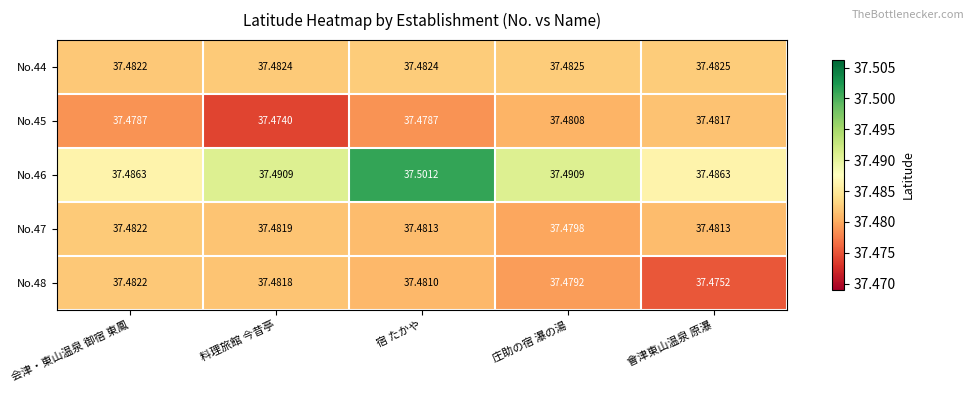

Where is No.48 nearest to the value 37?

會津東山温泉 原瀑